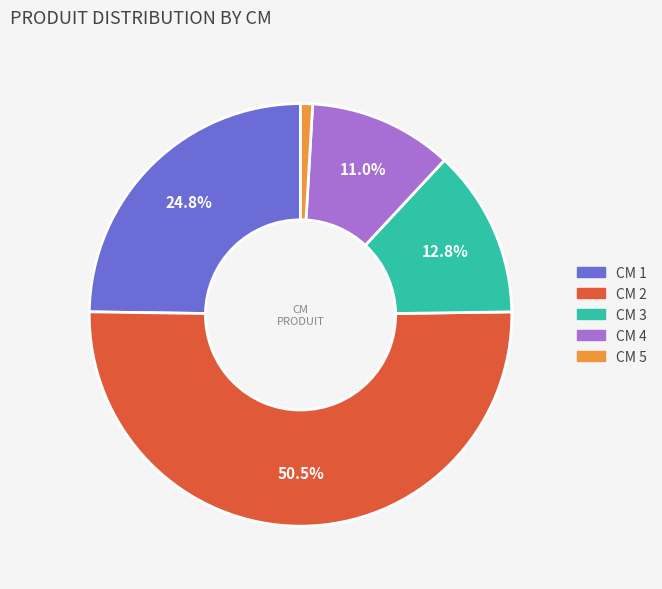

Does any single category account for the majority?

Yes